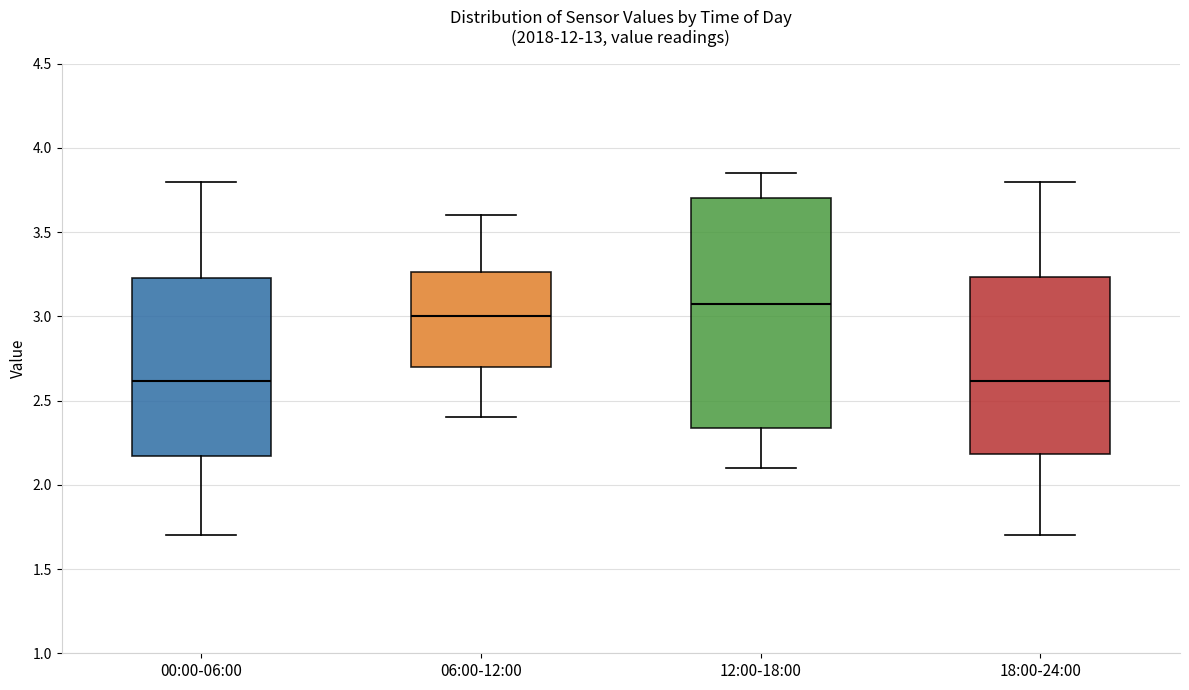

Where does the lower whisker of the box for 12:00-18:00 end on the y-axis? The values are not printed on the chart, so give them approximately, as read against the axis.

2.10